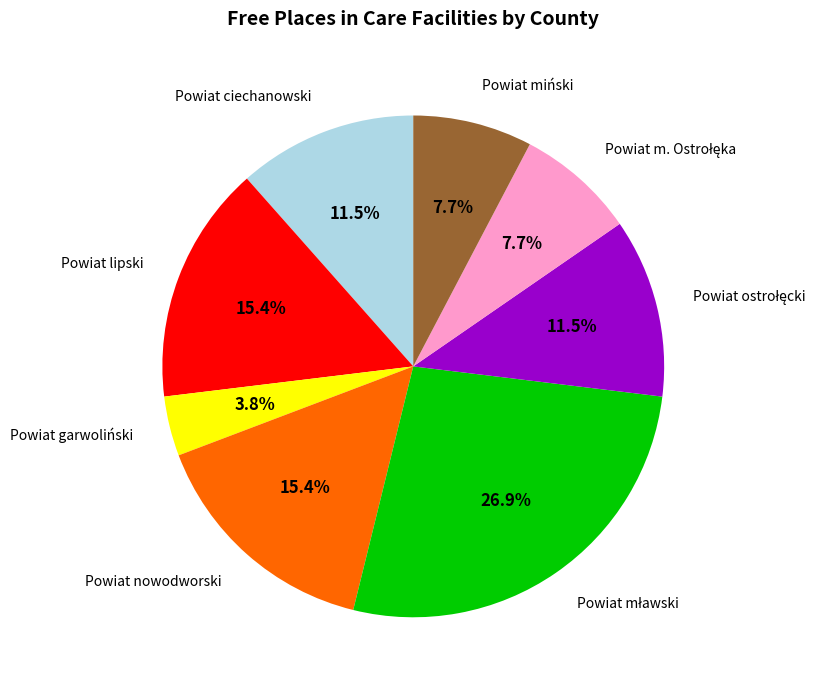

How much of the chart is everything except Powiat miński?

92.3%